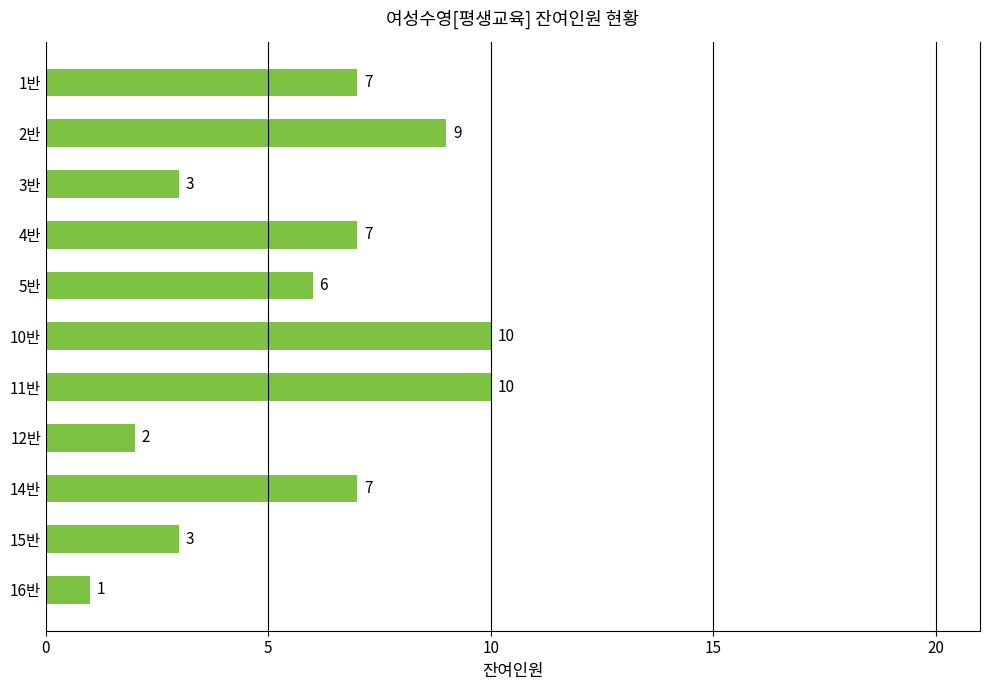

What is the approximate value at 15반?

3